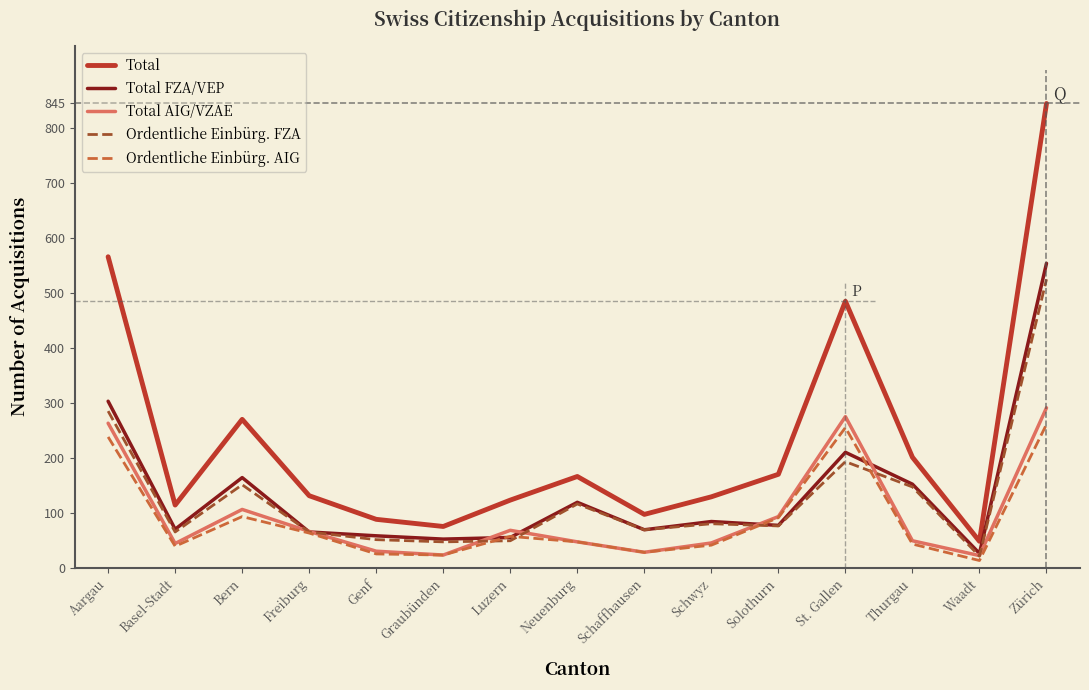

What is the difference between the highest and lowest values at Schwyz?

88